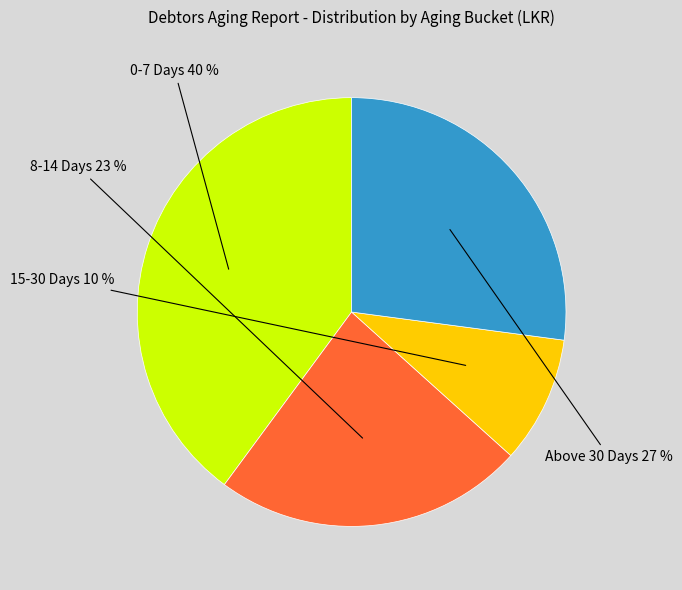

To the nearest percent, what portion does 0-7 Days represent?

40%